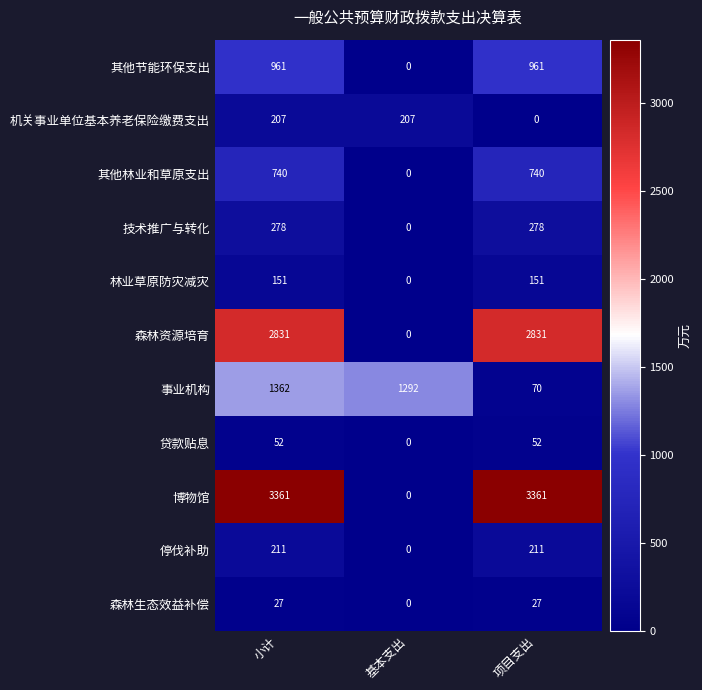

What is the average value of the 机关事业单位基本养老保险缴费支出 series?

138